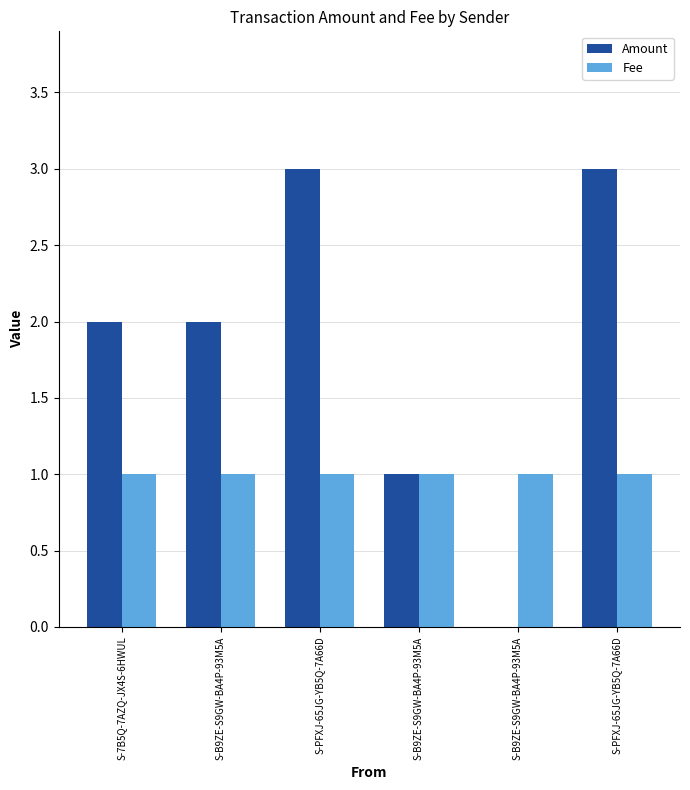

Are the bars grouped side by side (vs. stacked)?

Yes